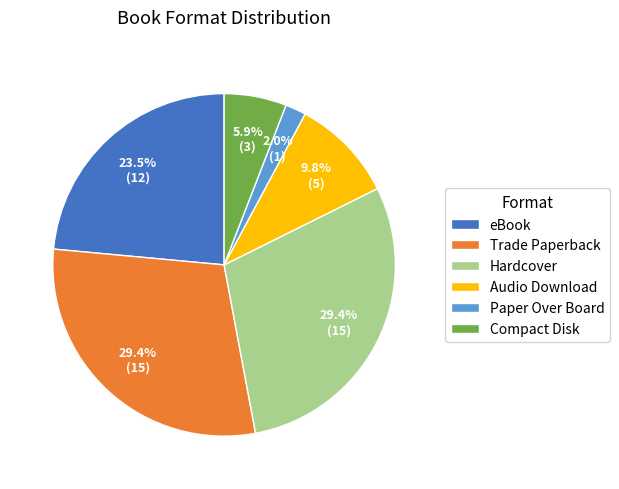

To the nearest percent, what percentage of the pie is Hardcover?

29%